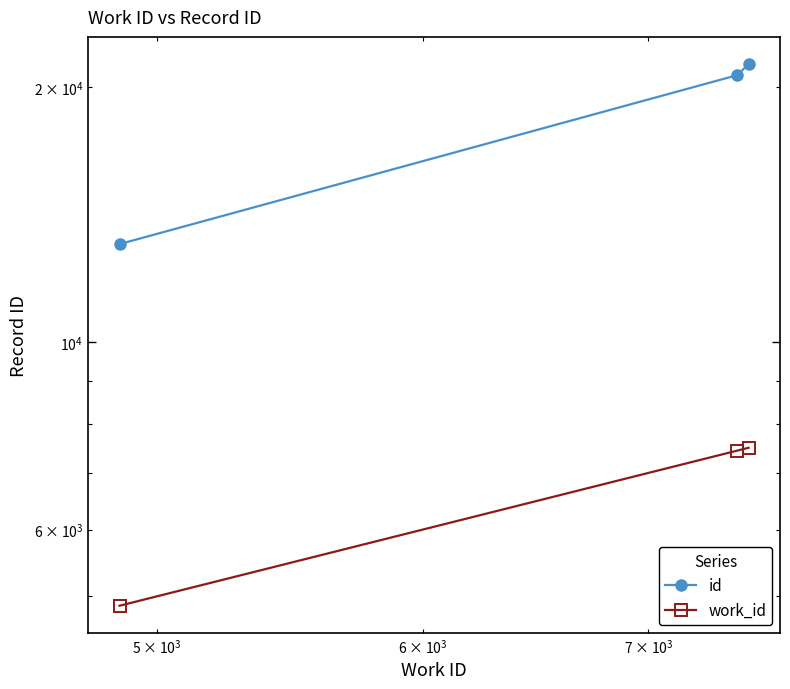

What are all the series names shown in the legend?

id, work_id